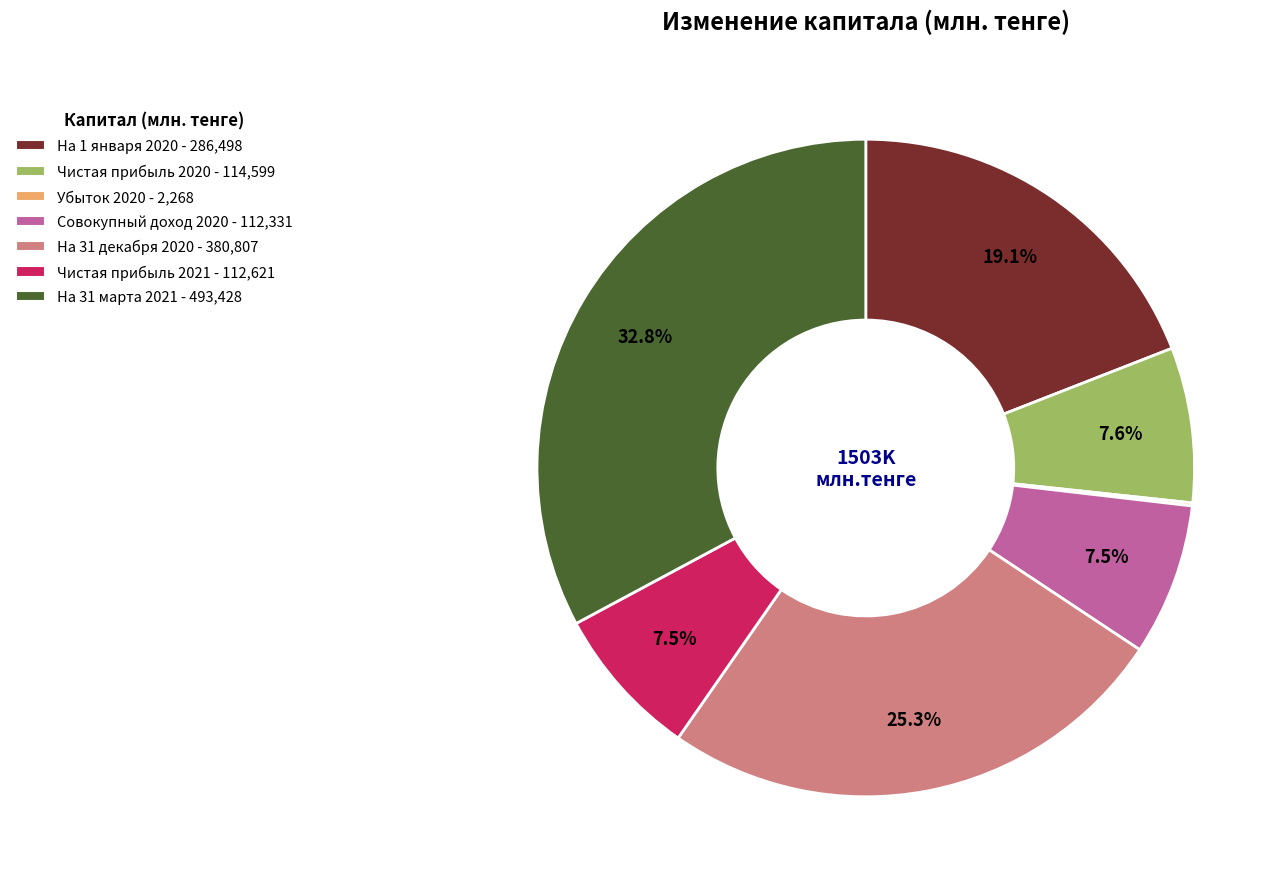

Does any single category account for the majority?

No